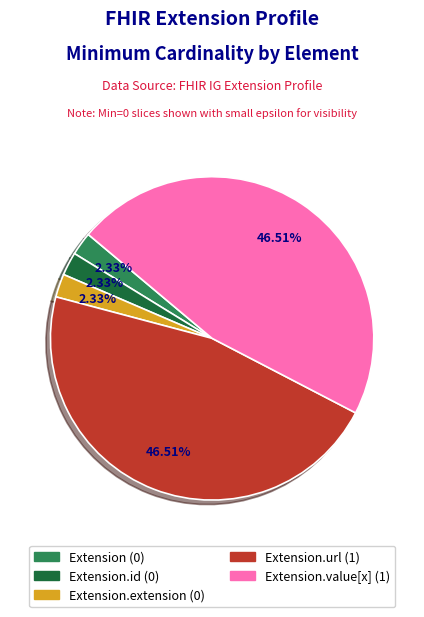

Is there a majority slice in this chart?

No